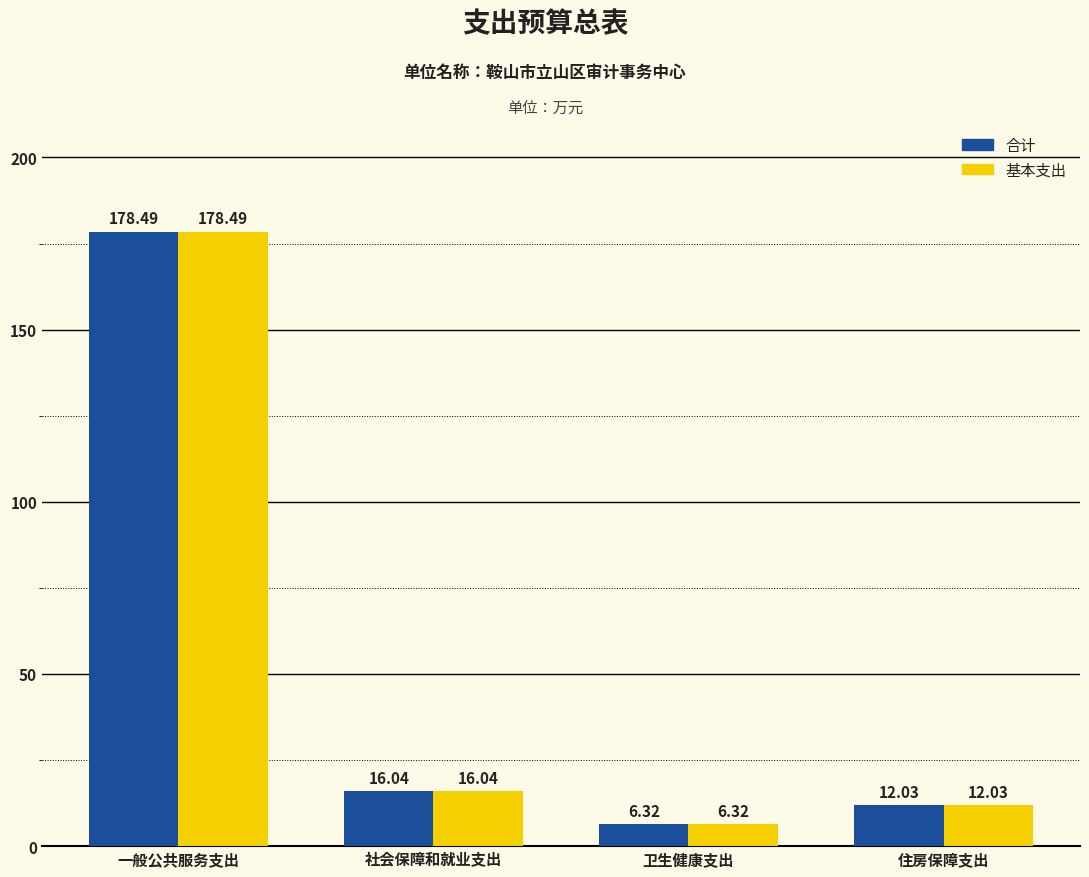

Reading right to left, transcribe all the data shown in this chart.

合计: 住房保障支出=12.0	卫生健康支出=6.3	社会保障和就业支出=16.0	一般公共服务支出=178.5
基本支出: 住房保障支出=12.0	卫生健康支出=6.3	社会保障和就业支出=16.0	一般公共服务支出=178.5